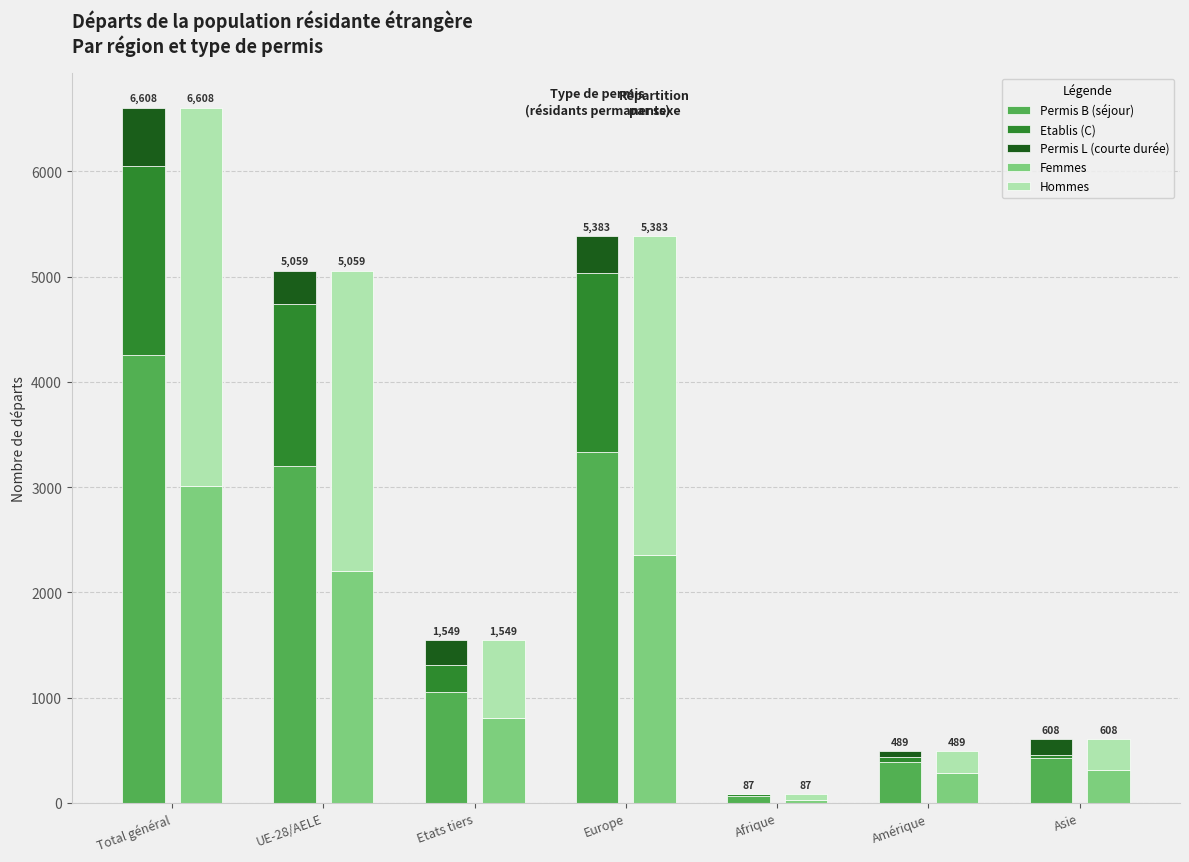

Which series has the largest total across all categories?

Permis B (séjour)